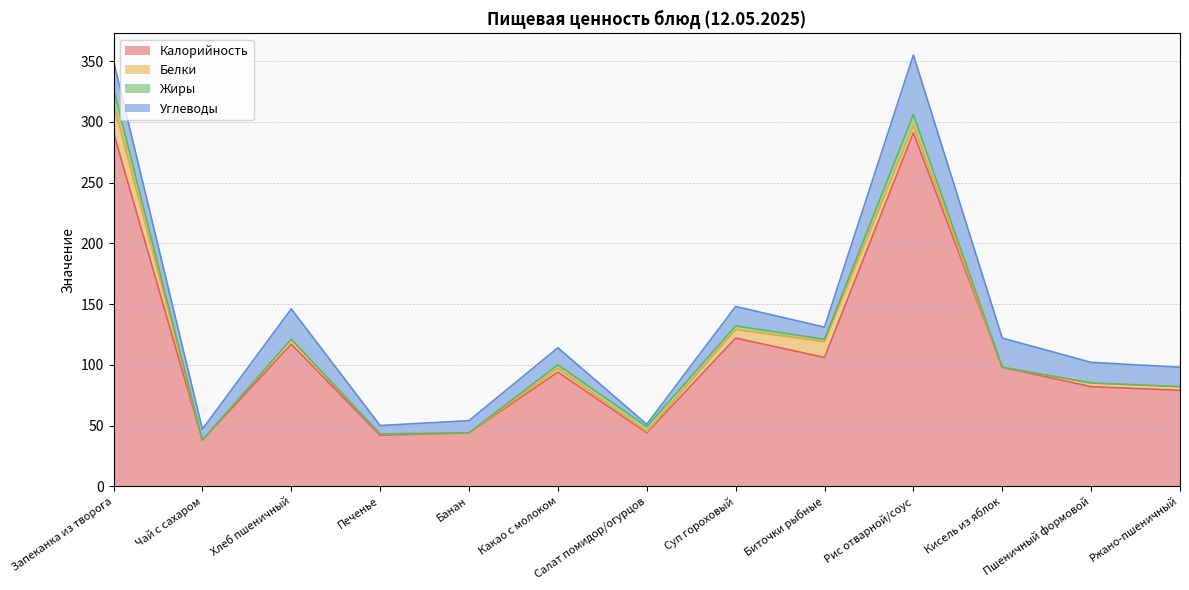

Reading right to left, transcribe all the data shown in this chart.

Калорийность: 79	82	98	291	106	122	44	94	44	42	117	38	291
Белки: 3	3	0	6	13	7	1	3	0	1	4	0	24
Жиры: 0	0	0	9	2	3	4	3	0	0	0	0	12
Углеводы: 16	17	24	49	10	16	2	14	10	7	25	9	23